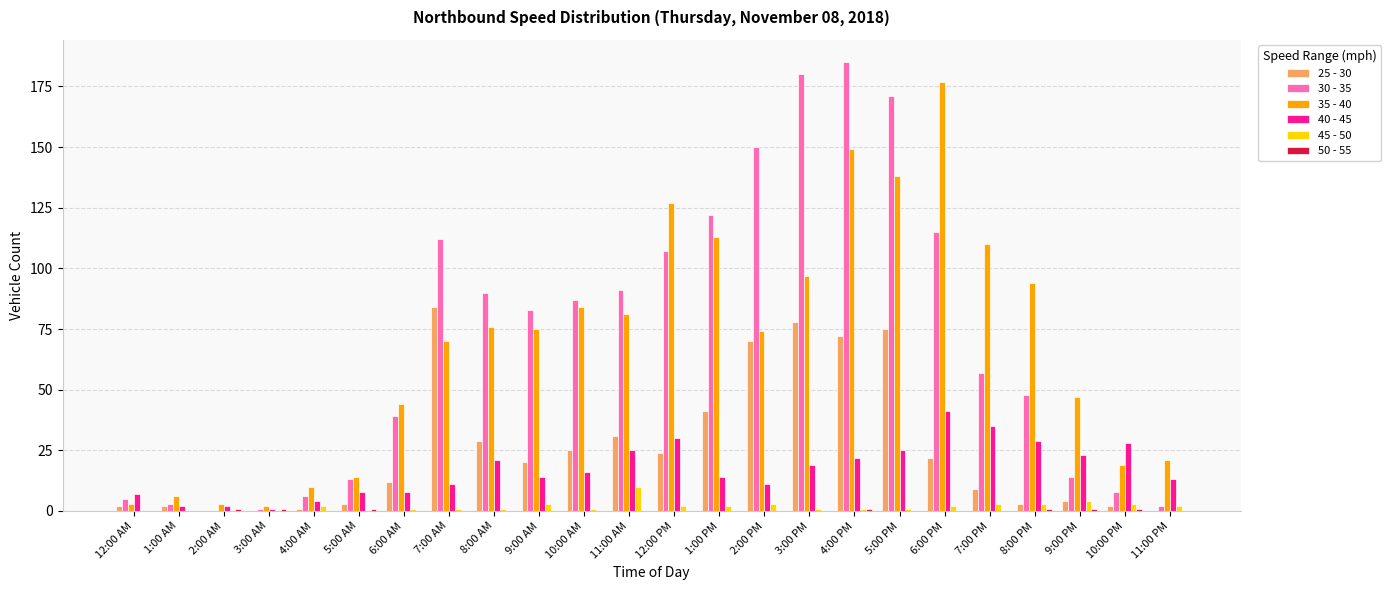

Is it true that 30 - 35 equals 122 at 4:00 PM?

False